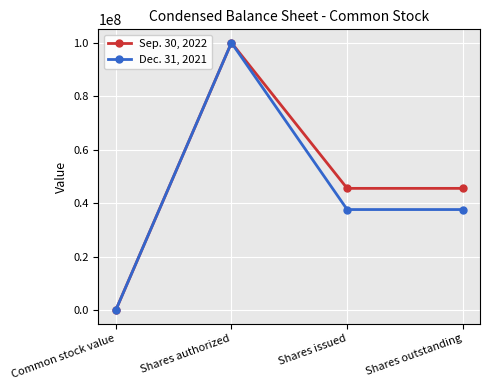

Which label corresponds to the smallest value in the chart?

Common stock value